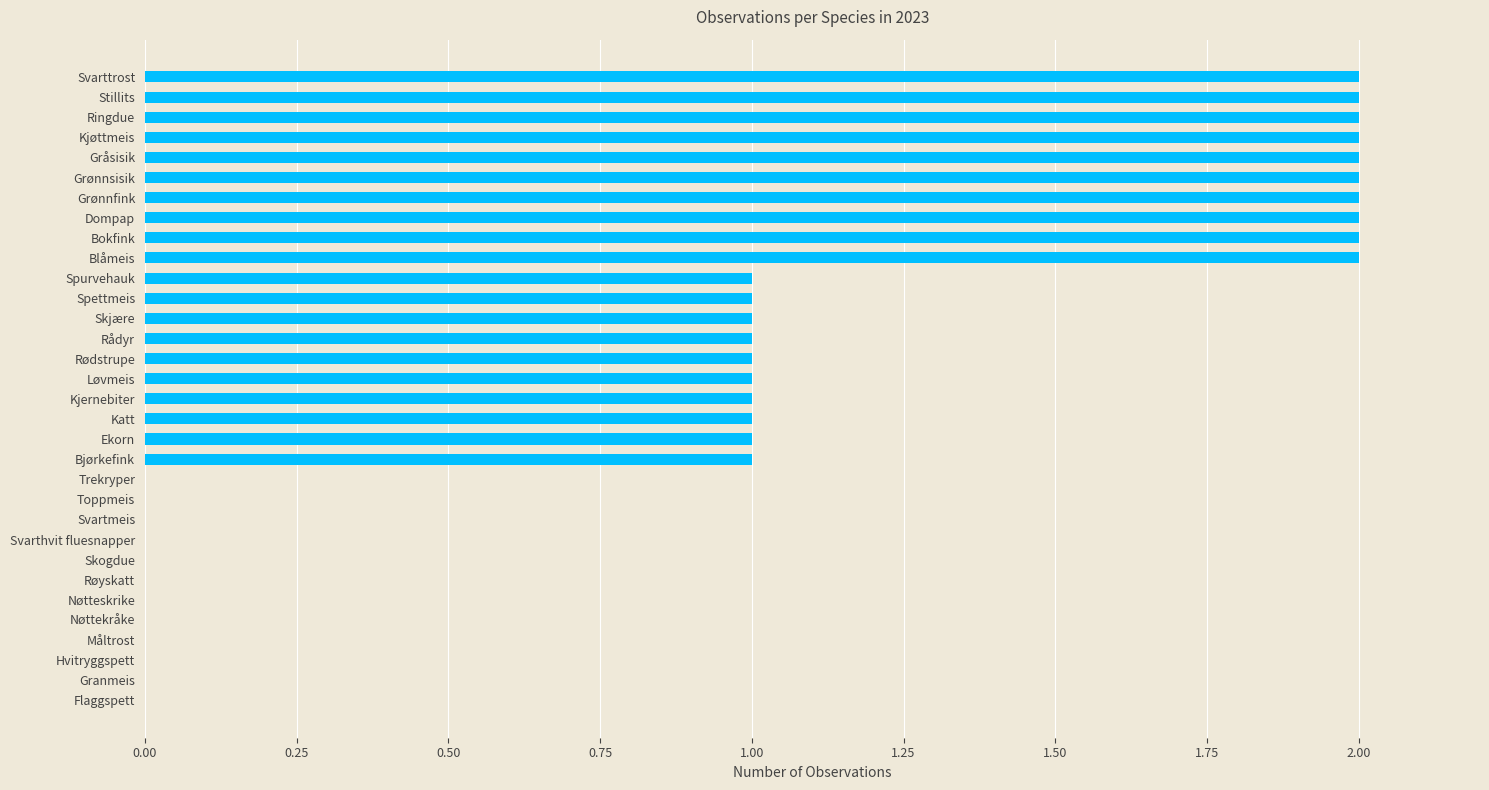

What is the change in value from Katt to Svarttrost?

+1